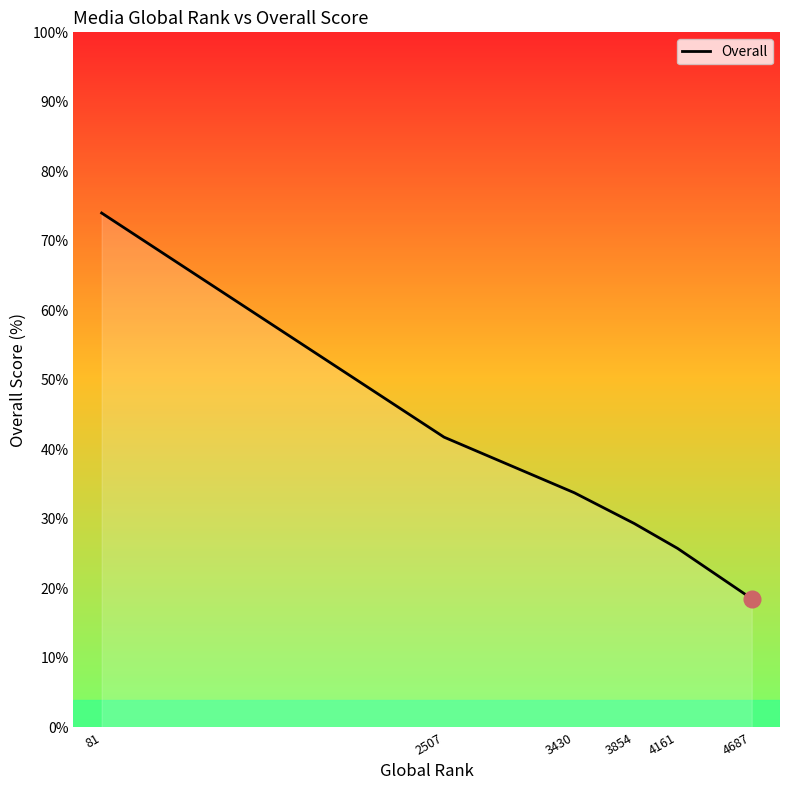

Between 81 and 2507, which is larger?

81